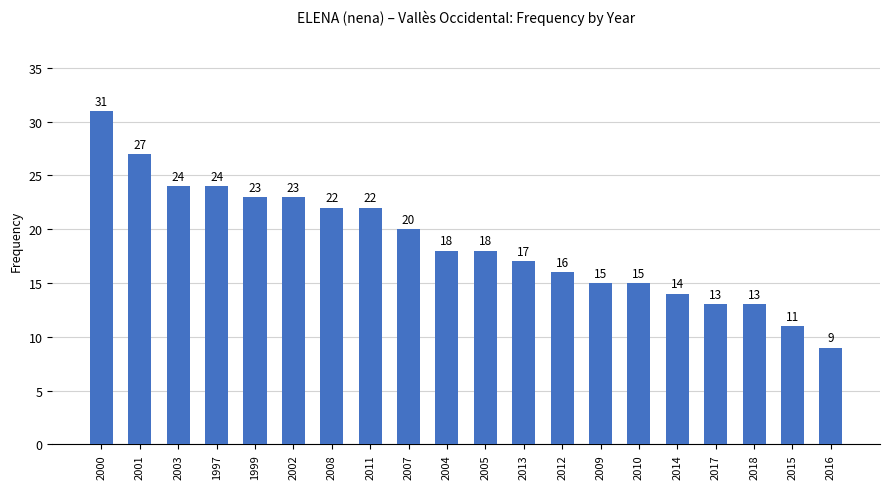

Is it true that the value at 2017 is 13?

True